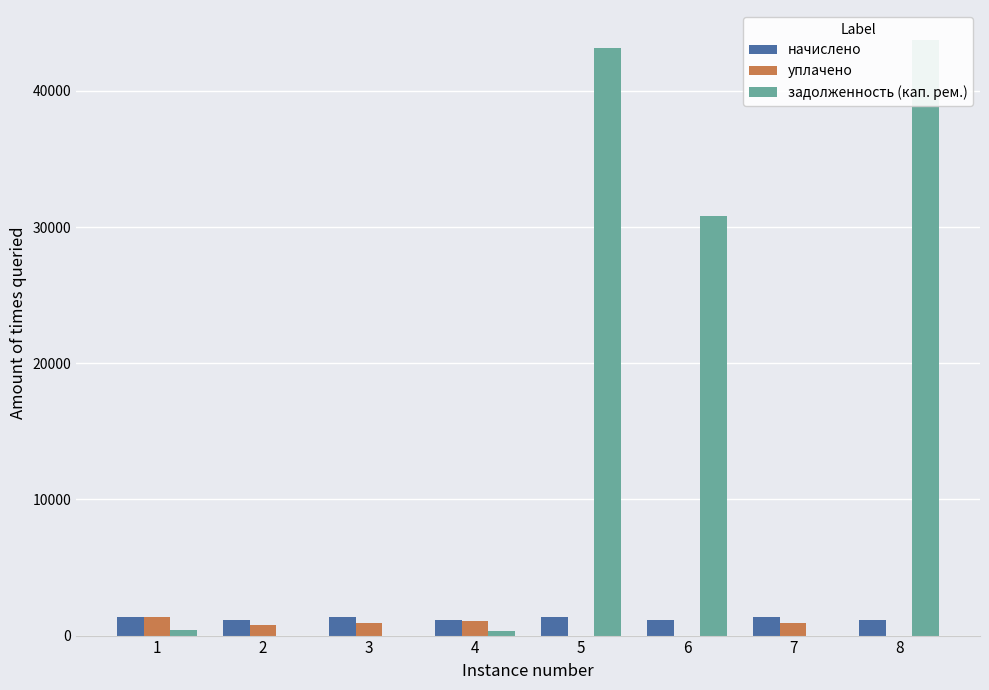

How many bars are there in each group?

3